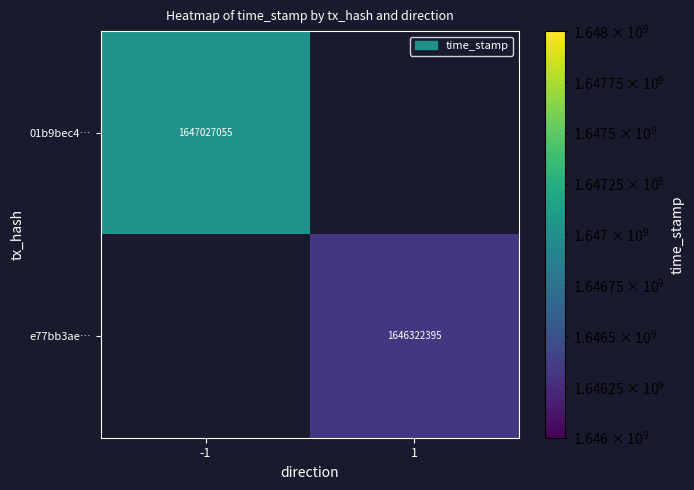

True or false: e77bb3ae… has a value of 1646322395 at 1.

True